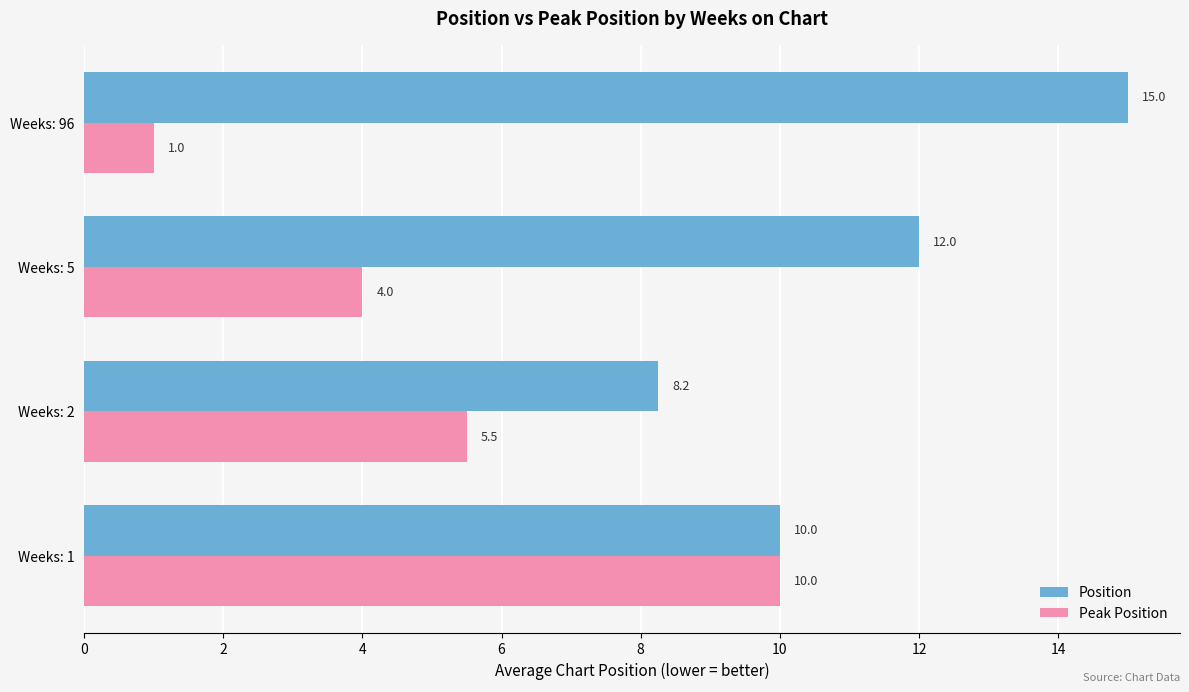

Which series has the widest spread of values?

Peak Position